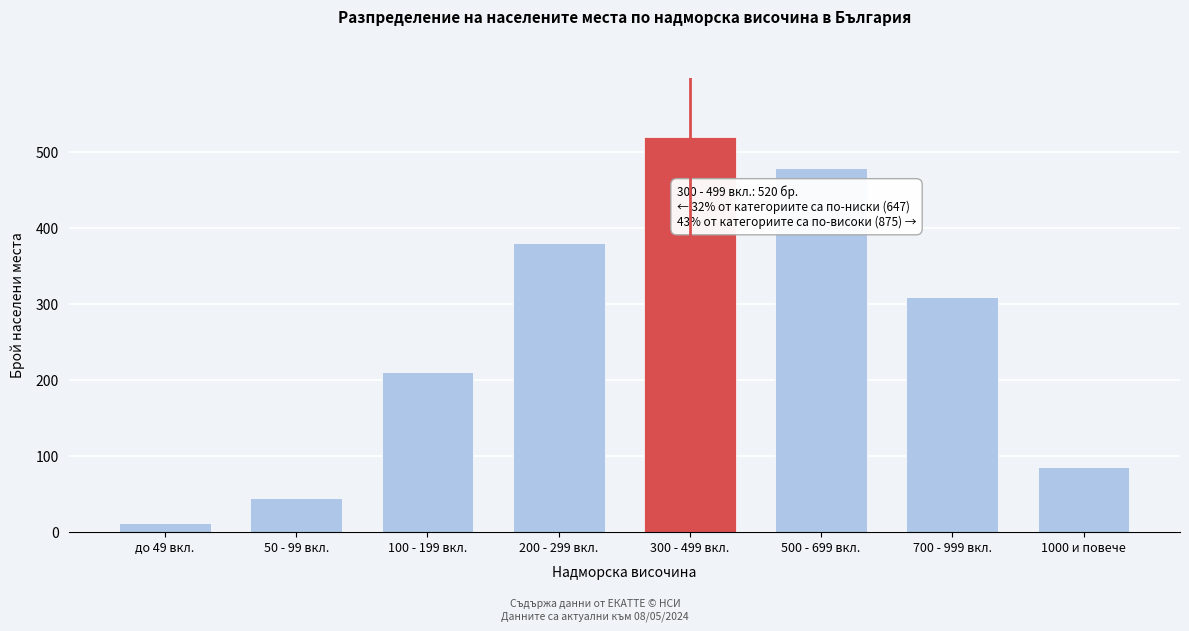

Reading left to right, transcribe all the data shown in this chart.

до 49 вкл.=12	50 - 99 вкл.=45	100 - 199 вкл.=210	200 - 299 вкл.=380	300 - 499 вкл.=520	500 - 699 вкл.=480	700 - 999 вкл.=310	1000 и повече=85